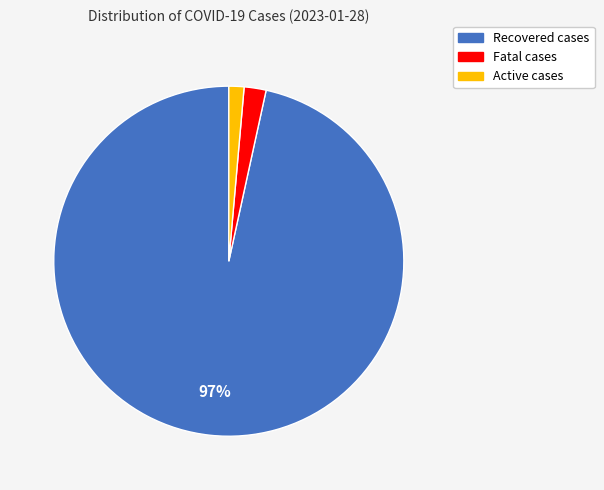

Rank the categories by value from highest to lowest.

Recovered cases, Fatal cases, Active cases